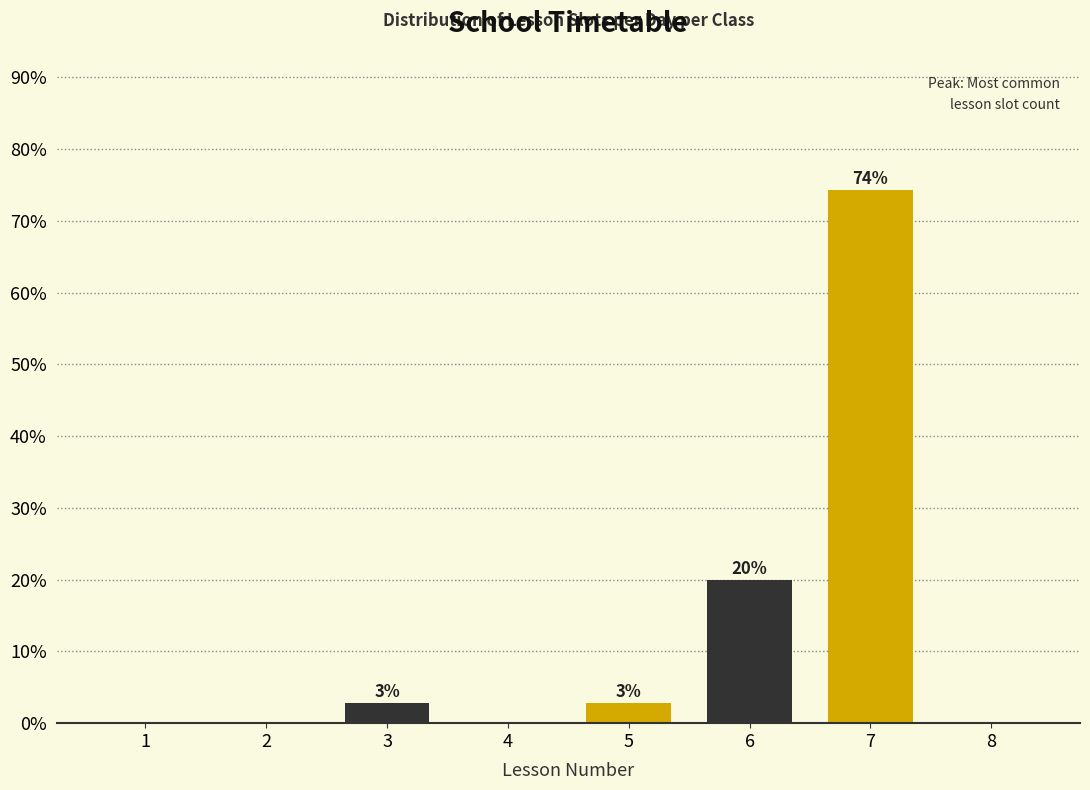

True or false: the data shows -43.2 at 4.

False